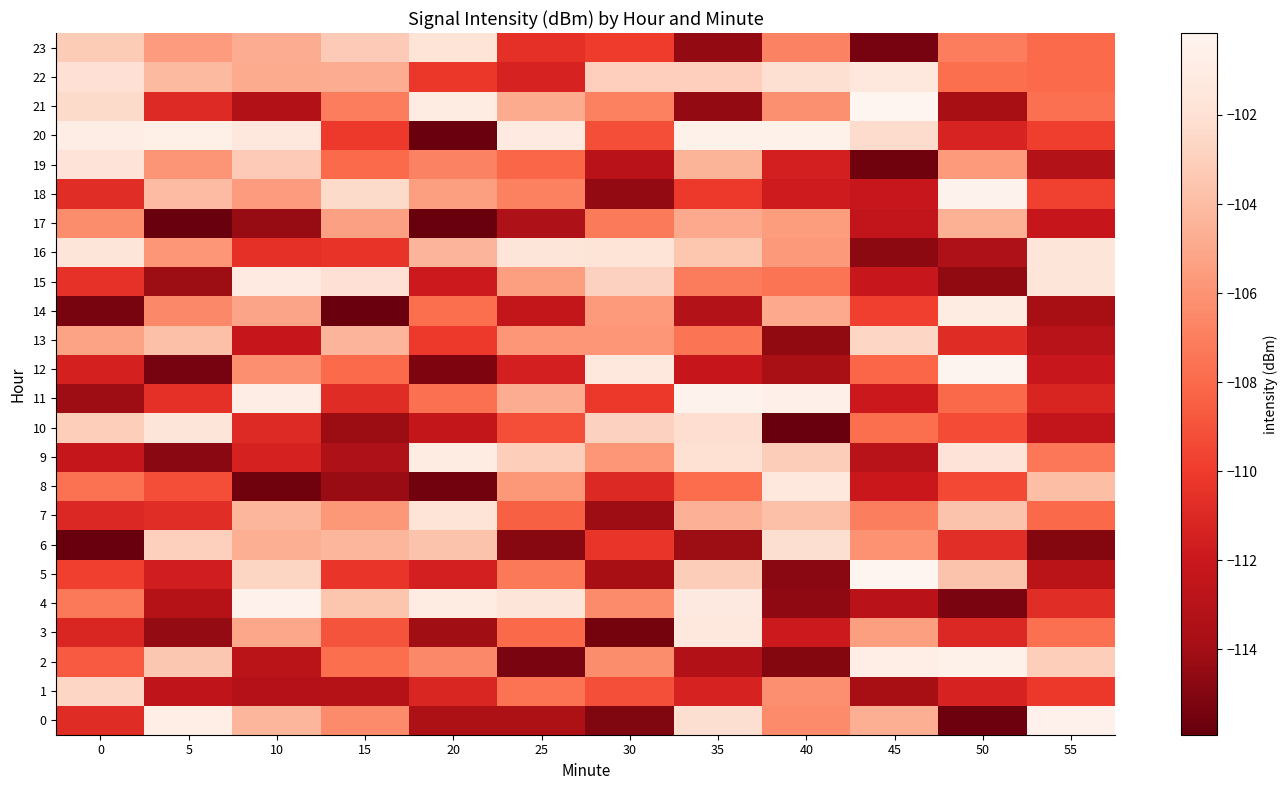

Which series has the largest total across all categories?

22